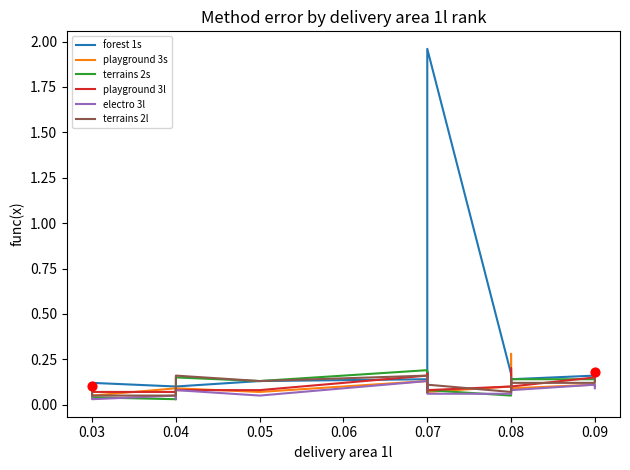

Which series reaches the maximum Y coordinate?

forest 1s